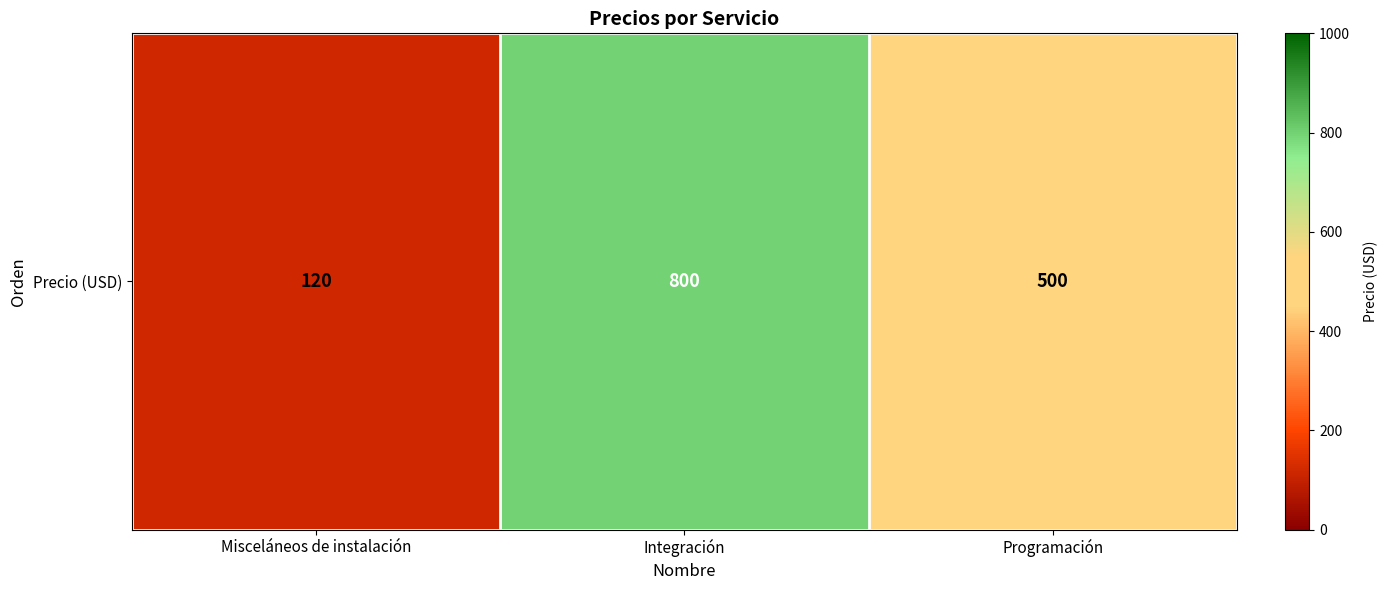

The value at Integración is 800. True or false?

True